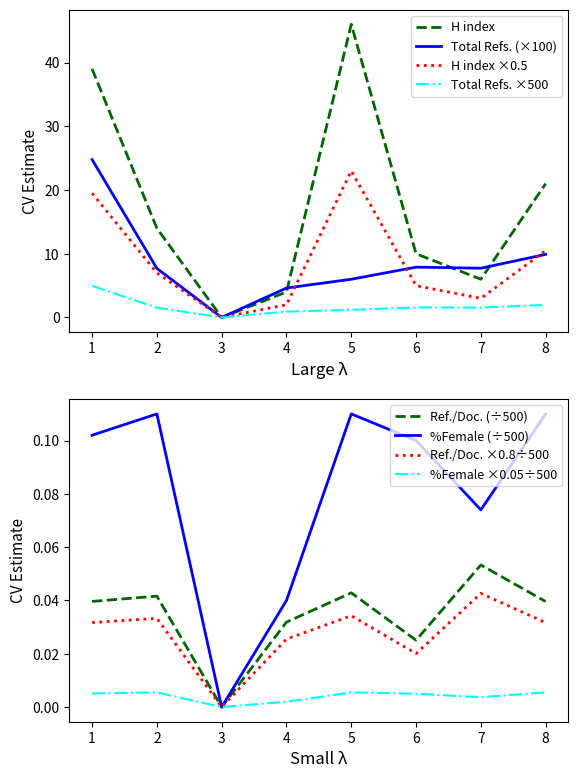

What is the spread (max minus min) of values at 4?

4.0